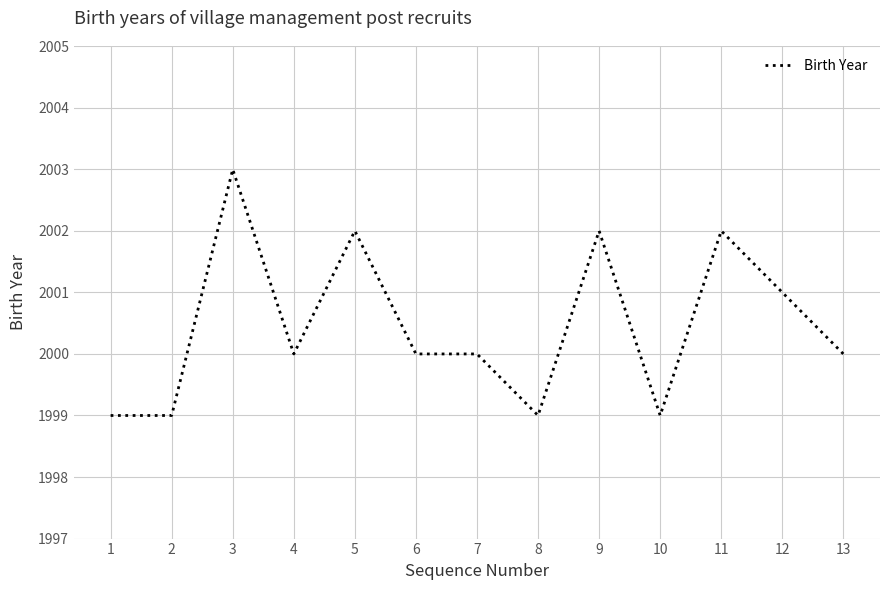

True or false: the data shows 940 at 5.

False